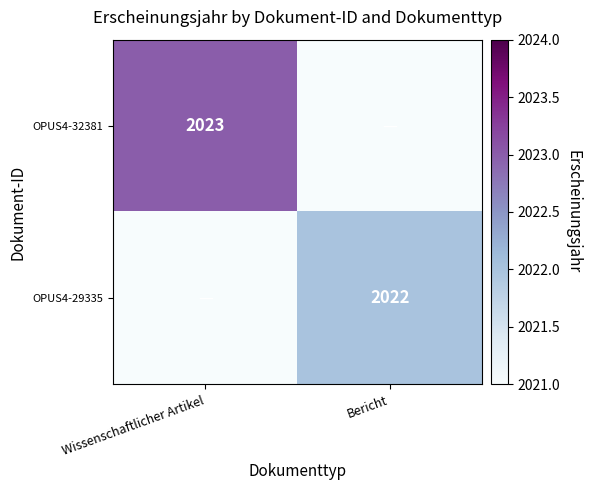

The OPUS4-32381 series shows 1308 at Wissenschaftlicher Artikel. True or false?

False